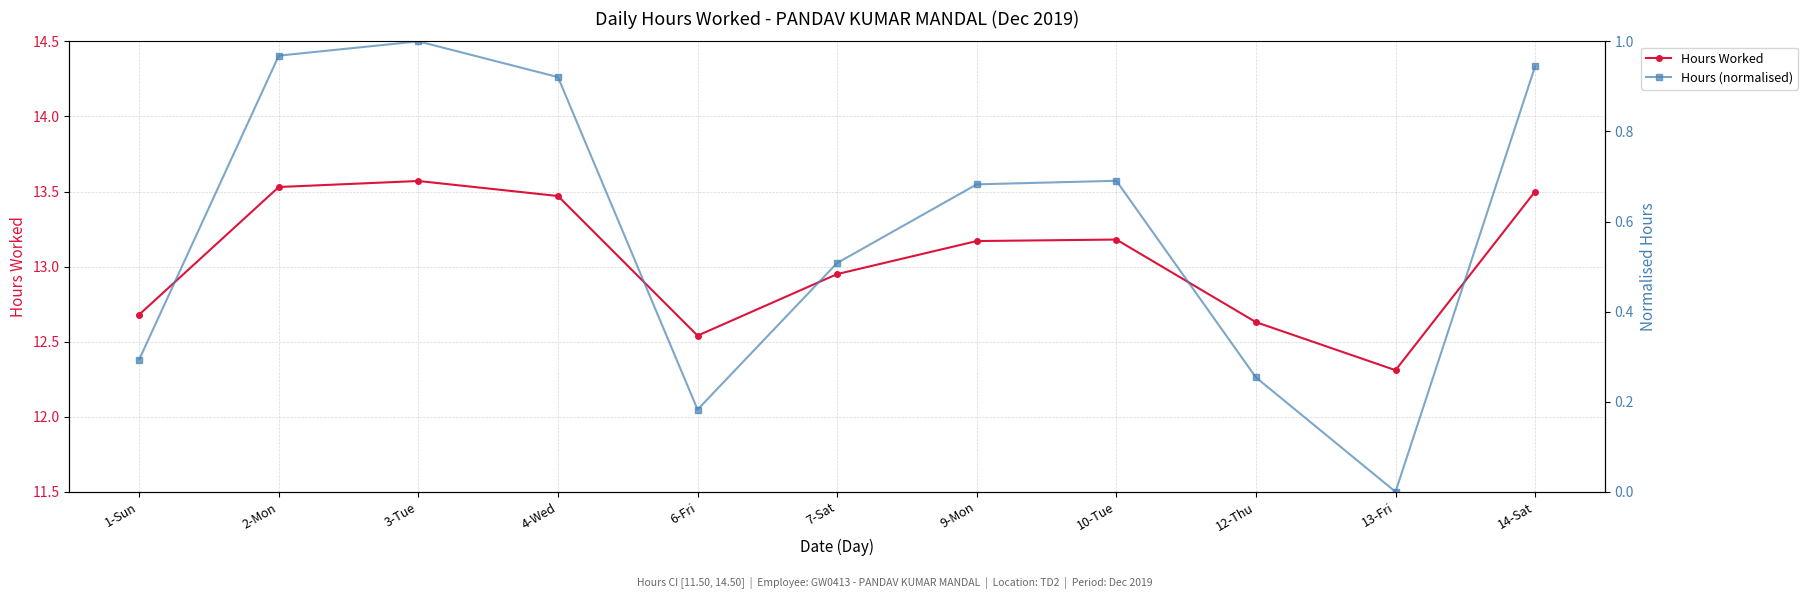

How many distinct data groups are displayed?

2